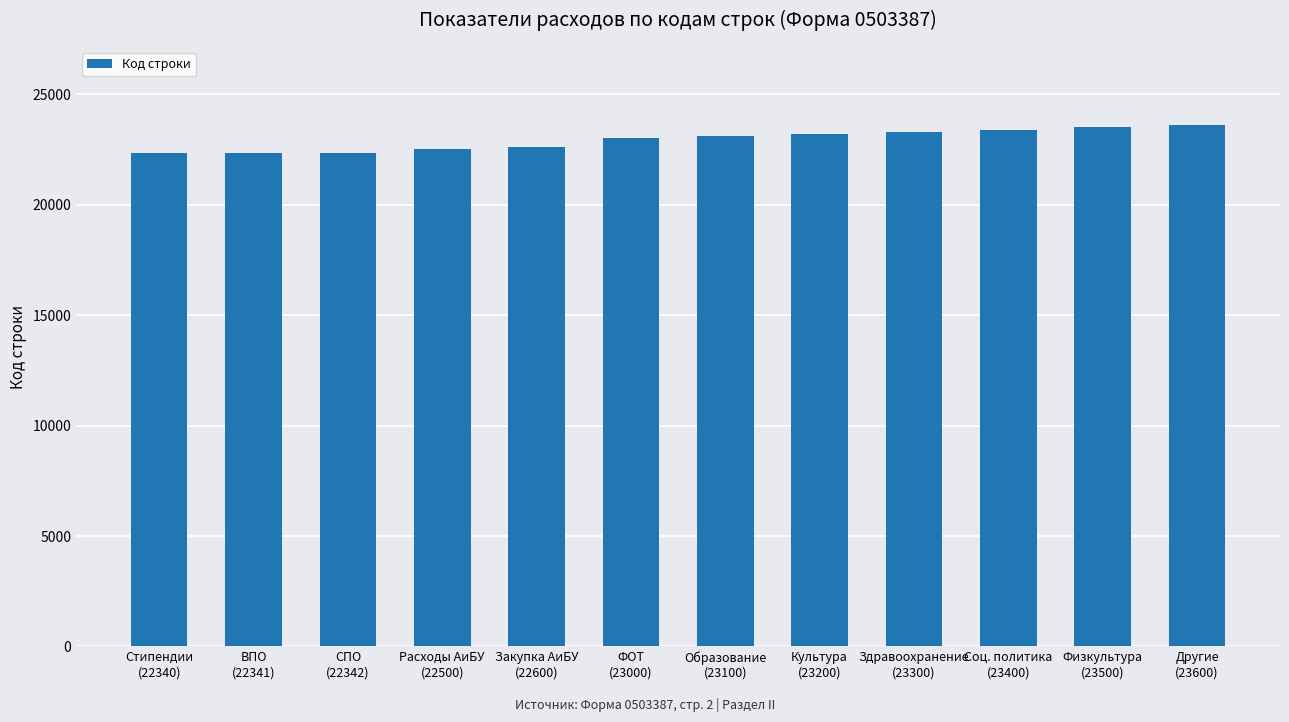

What is the label of the 11th bar from the left?

Физкультура
(23500)